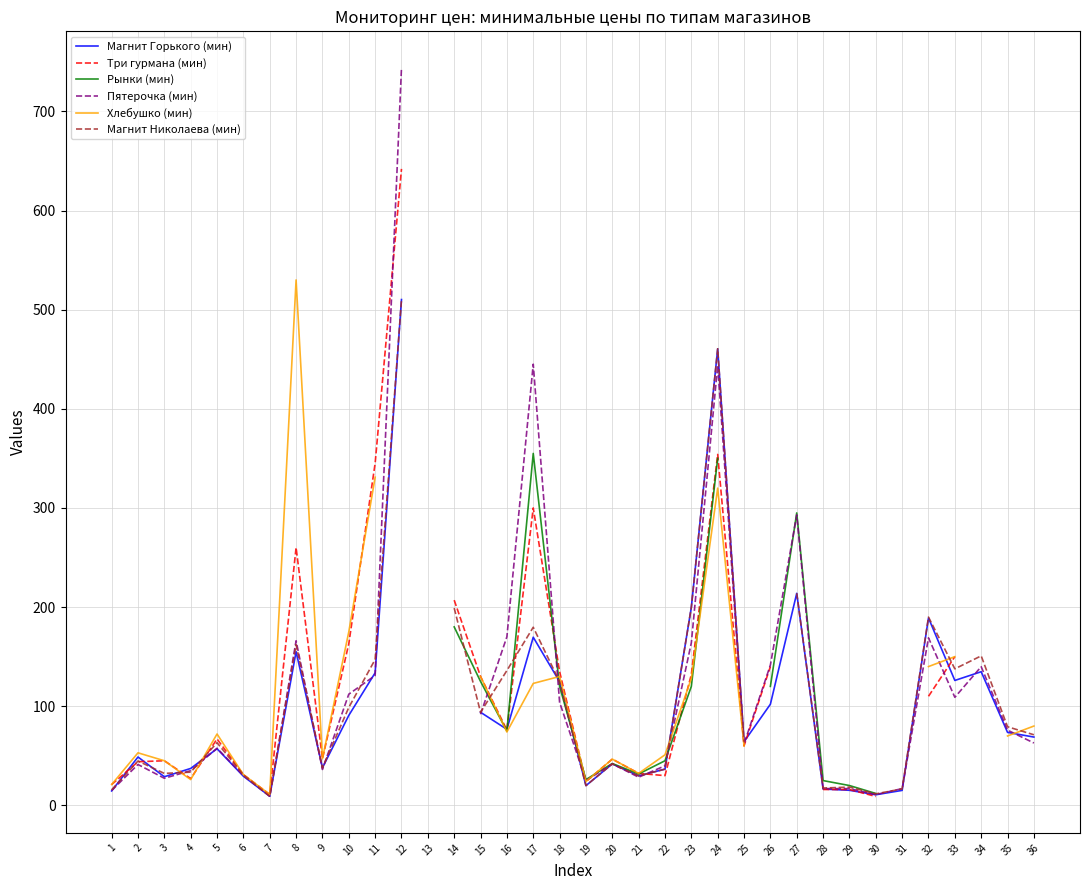

How many intersections are there between Пятерочка (мин) and Магнит Николаева (мин)?

14